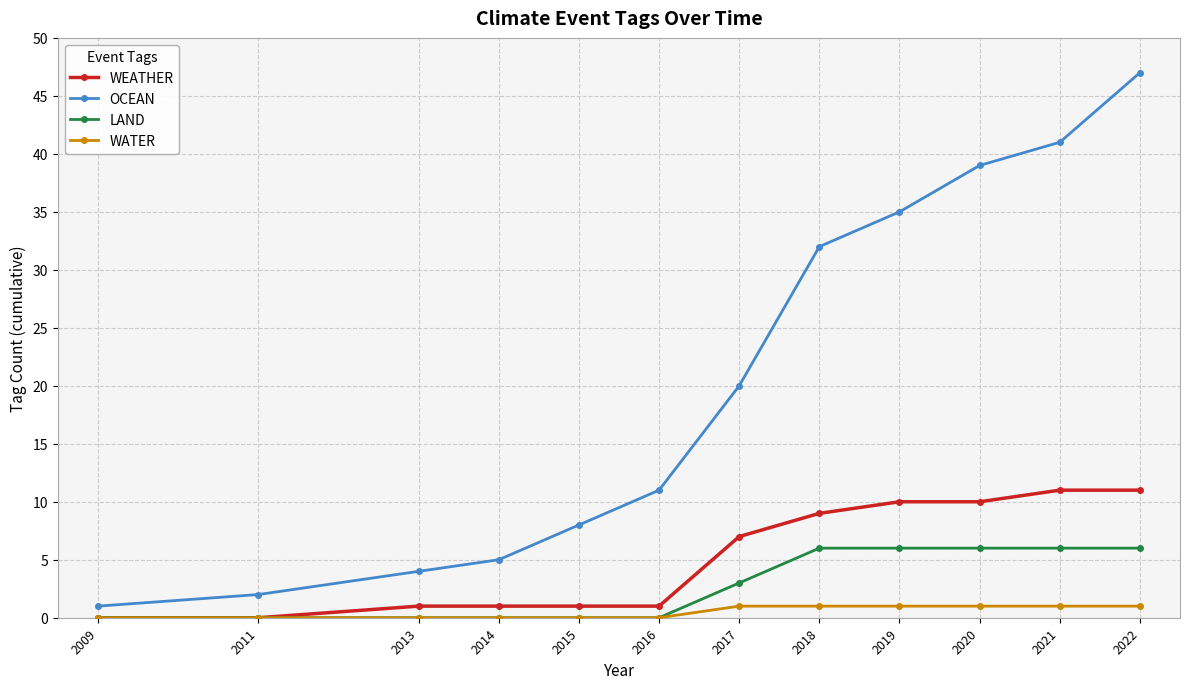

What is the maximum value for WEATHER?

11